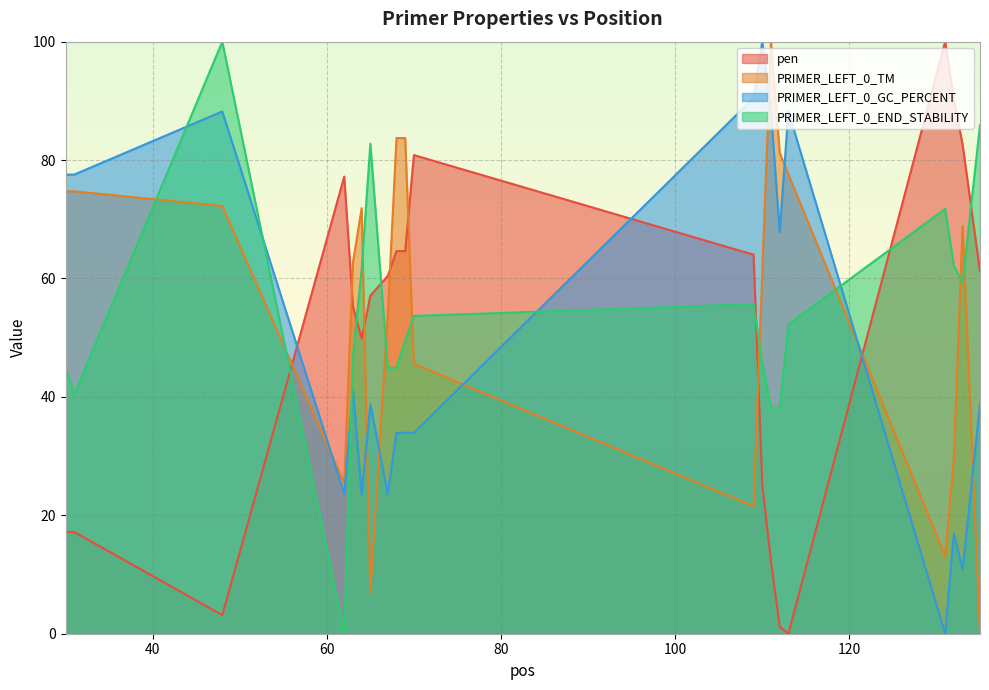

At which label does PRIMER_LEFT_0_END_STABILITY reach its peak?

48